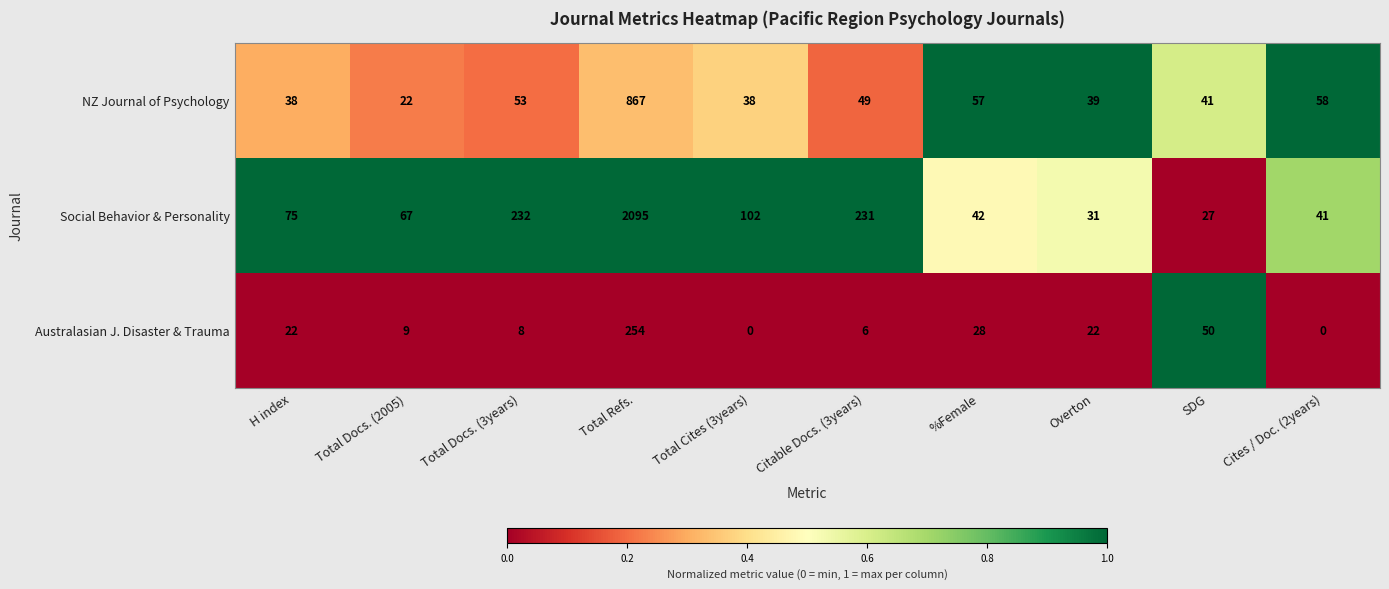

How many data points does each series have?

10